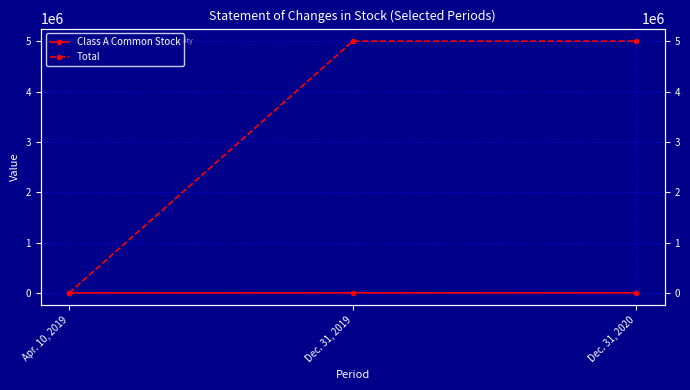

How many values in the Class A Common Stock series exceed 797?

1